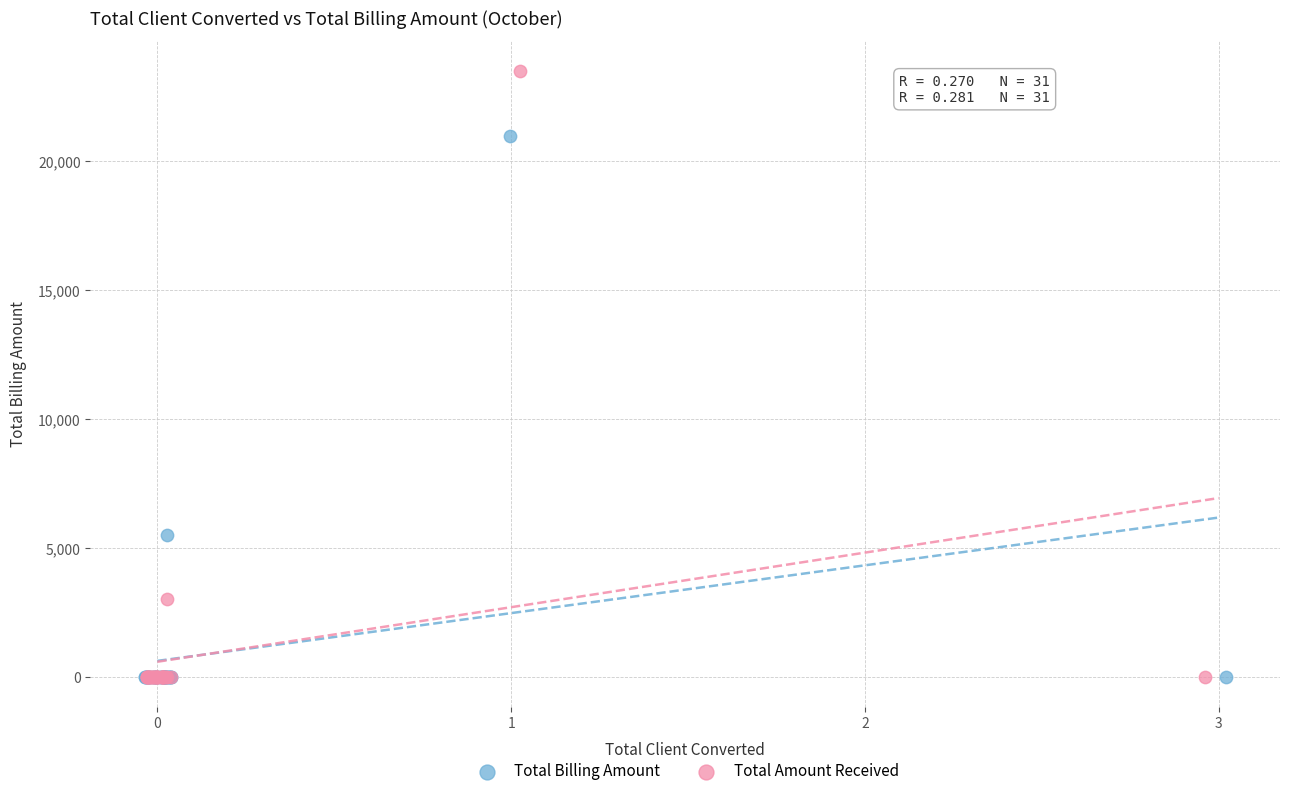

Which series has the largest Y range (max minus min)?

Total Amount Received